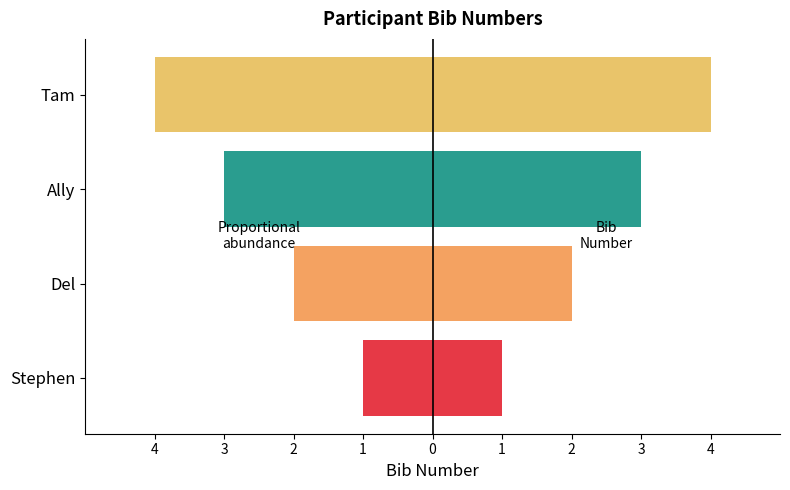

What are all the series names shown in the legend?

Proportional (left), Bib Number (right)